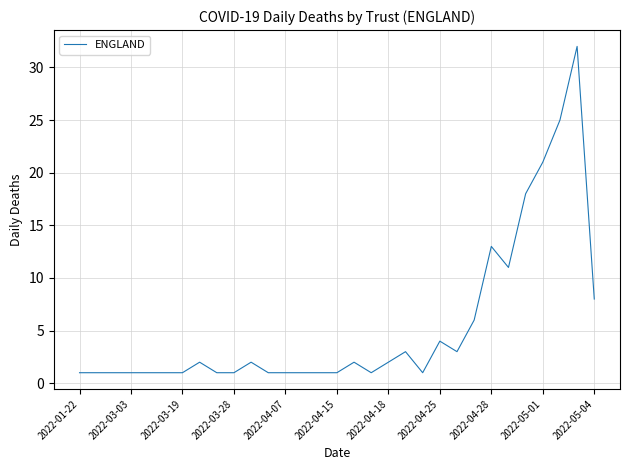

What is the difference between the maximum and minimum values?

31